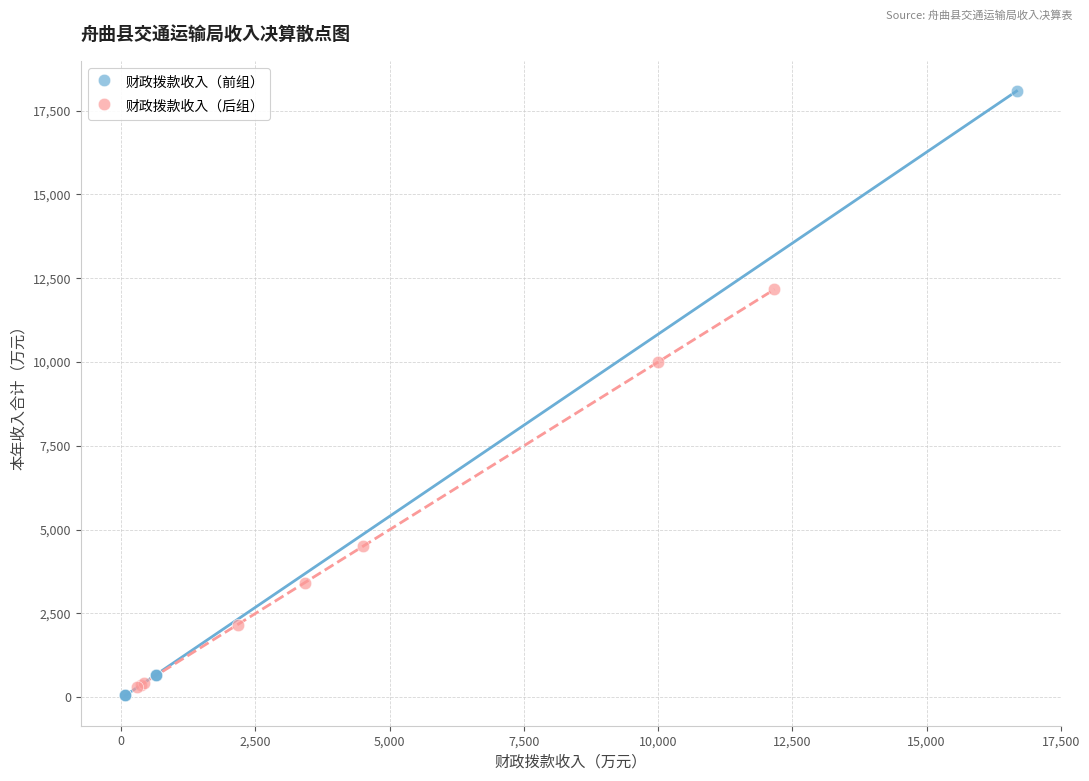

Which series has the largest Y range (max minus min)?

财政拨款收入（前组）